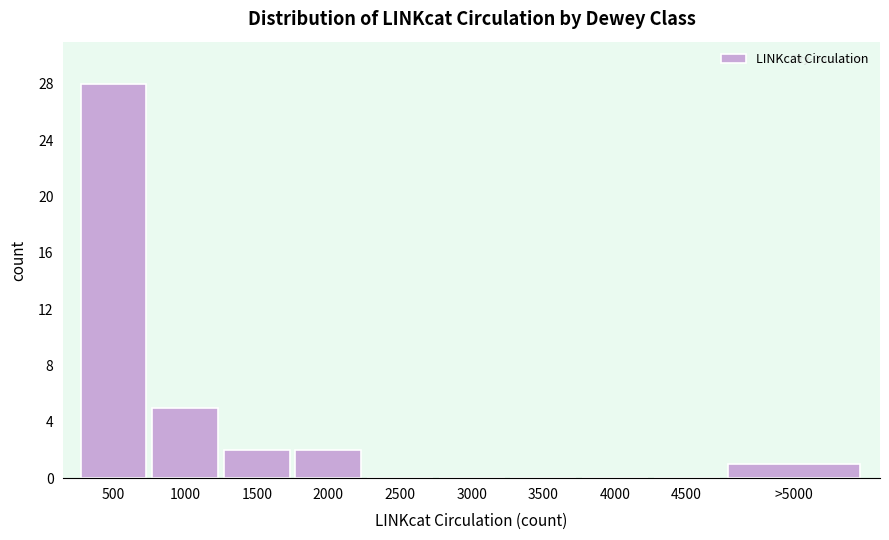

Reading left to right, list all the values displayed in this chart.

500=28	1000=5	1500=2	2000=2	2500=0	3000=0	3500=0	4000=0	4500=0	>5000=1